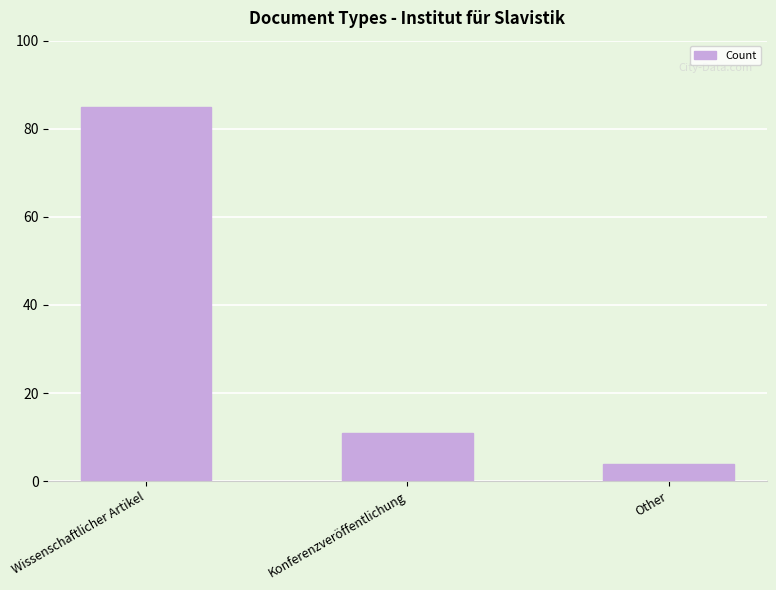

What is the label of the 3rd bar from the right?

Wissenschaftlicher Artikel